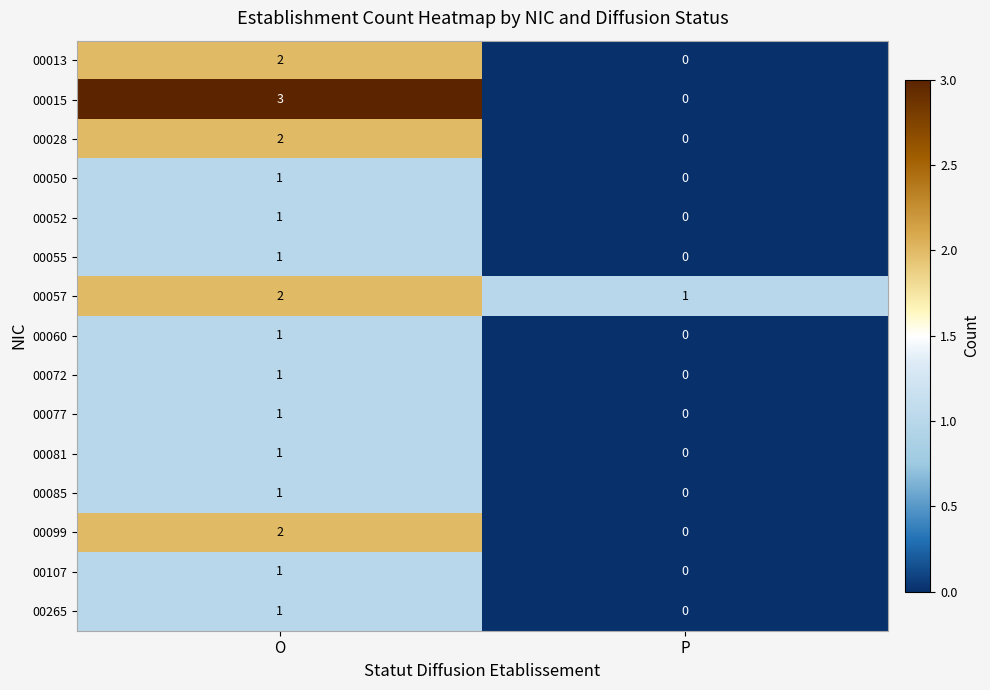

At which label is 00265 closest to 0?

P